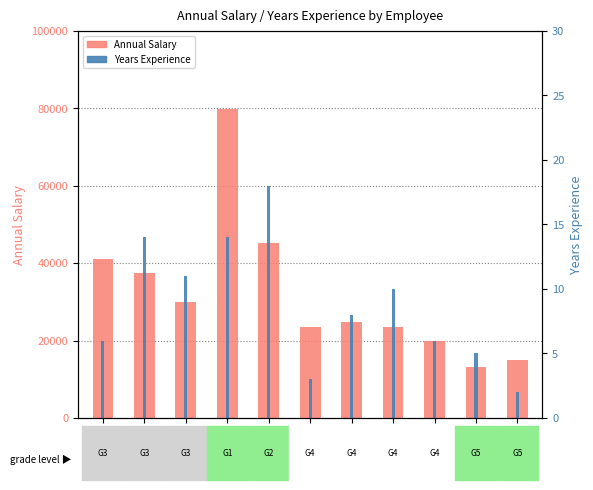

True or false: Annual Salary has a value of 45180 at Emp 5.

True